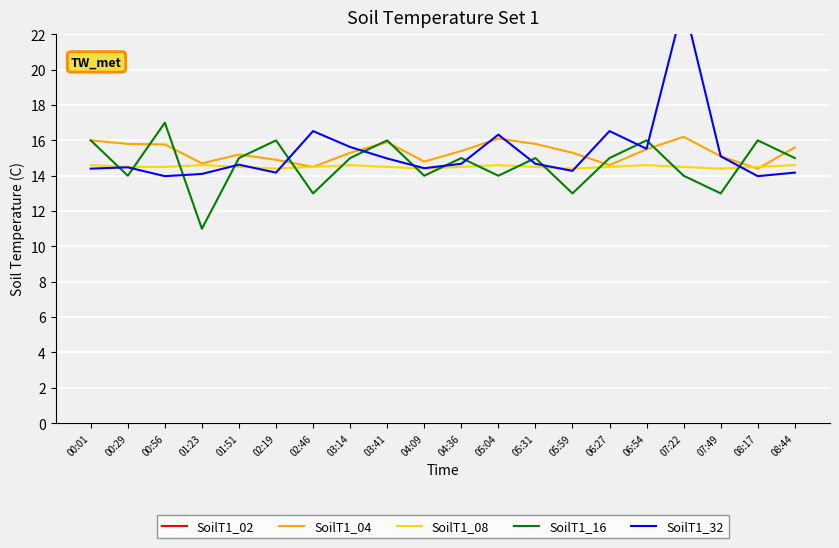

What is the label of the 7th point from the right?

05:59